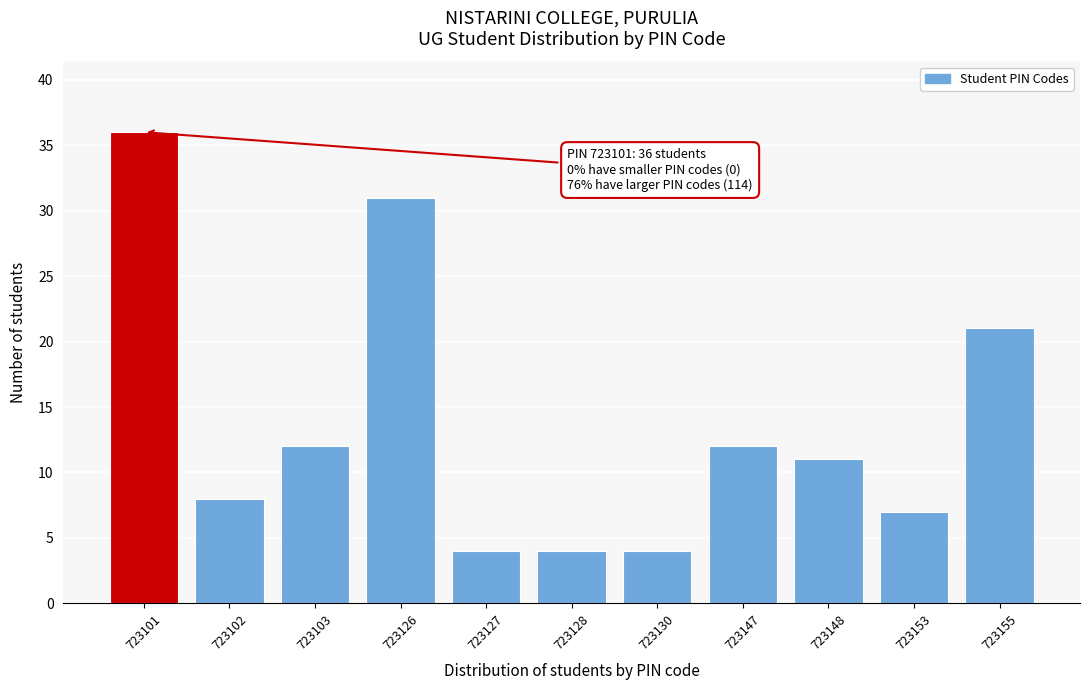

Reading left to right, list all the values displayed in this chart.

723101=36	723102=8	723103=12	723126=31	723127=4	723128=4	723130=4	723147=12	723148=11	723153=7	723155=21